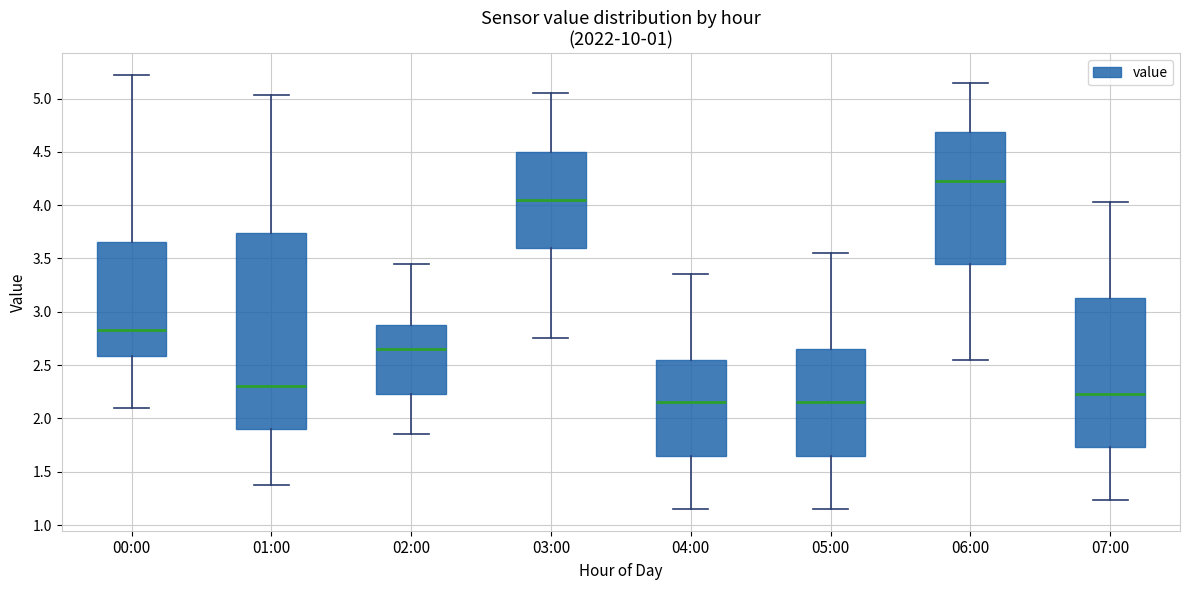

Reading left to right, transcribe this box plot: for each box, give where its median line is, the range the box spans, and where its two whiskers end, as read against the y-axis. The values are not printed on the chart, so give them approximately, as read against the axis.

00:00: median 2.85, box 2.60 to 3.65, whiskers 2.10 to 5.20
01:00: median 2.30, box 1.90 to 3.75, whiskers 1.40 to 5.05
02:00: median 2.65, box 2.25 to 2.90, whiskers 1.85 to 3.45
03:00: median 4.05, box 3.60 to 4.50, whiskers 2.75 to 5.05
04:00: median 2.15, box 1.65 to 2.55, whiskers 1.15 to 3.35
05:00: median 2.15, box 1.65 to 2.65, whiskers 1.15 to 3.55
06:00: median 4.25, box 3.45 to 4.70, whiskers 2.55 to 5.15
07:00: median 2.25, box 1.75 to 3.15, whiskers 1.25 to 4.05